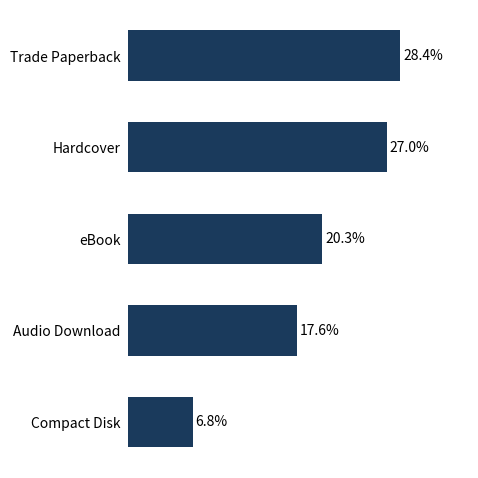

Where is the data nearest to the value 17?

Audio Download